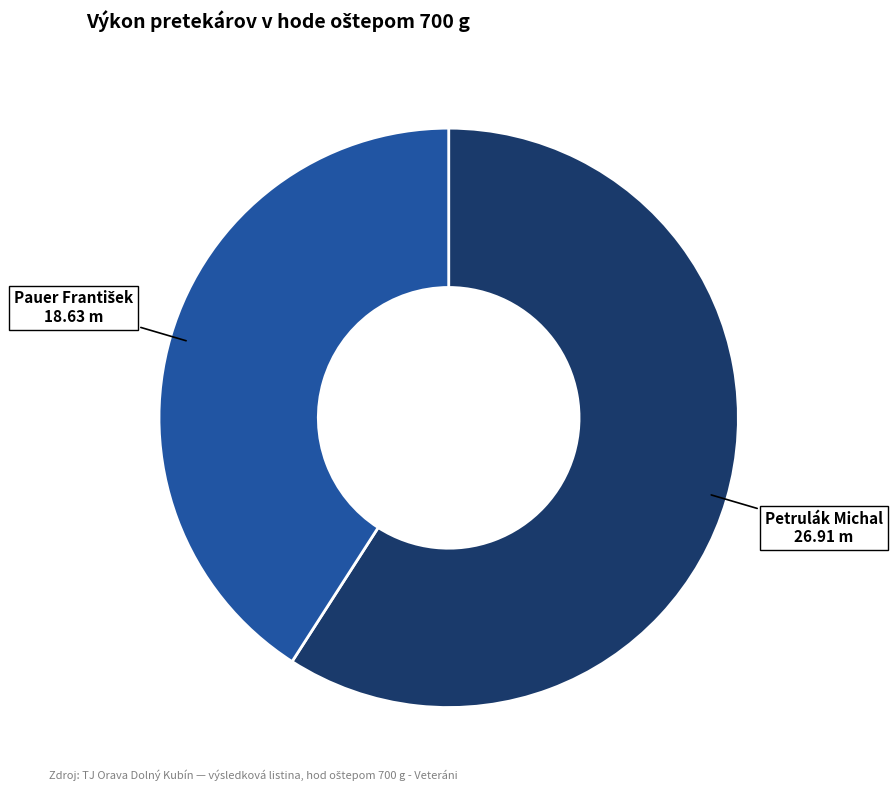

Is there a majority slice in this chart?

Yes